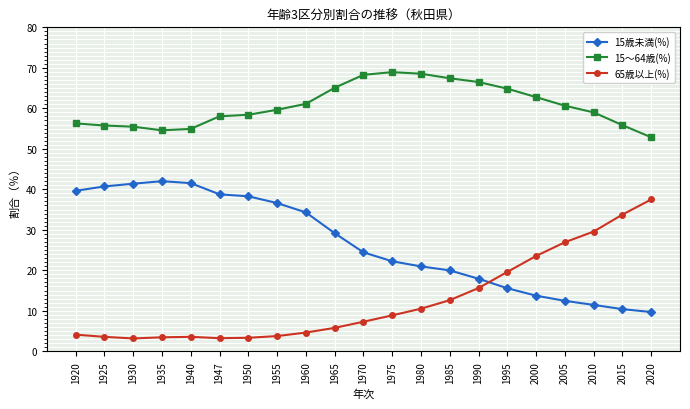

At how many categories does at least one series exceed 54?

20